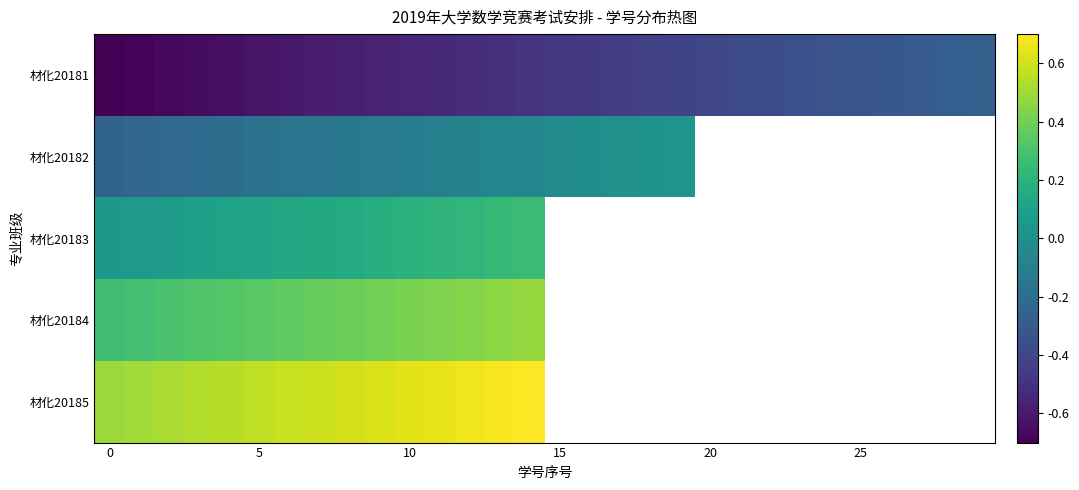

What is the difference between the second highest and second lowest values in the 材化20181 series?

0.4